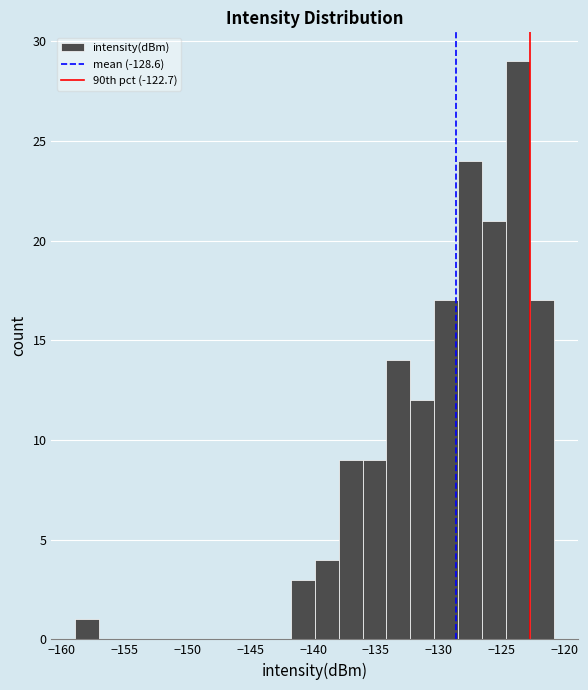

Read against the x-axis, roughly where is the centre of the tallest bar?

-123.5